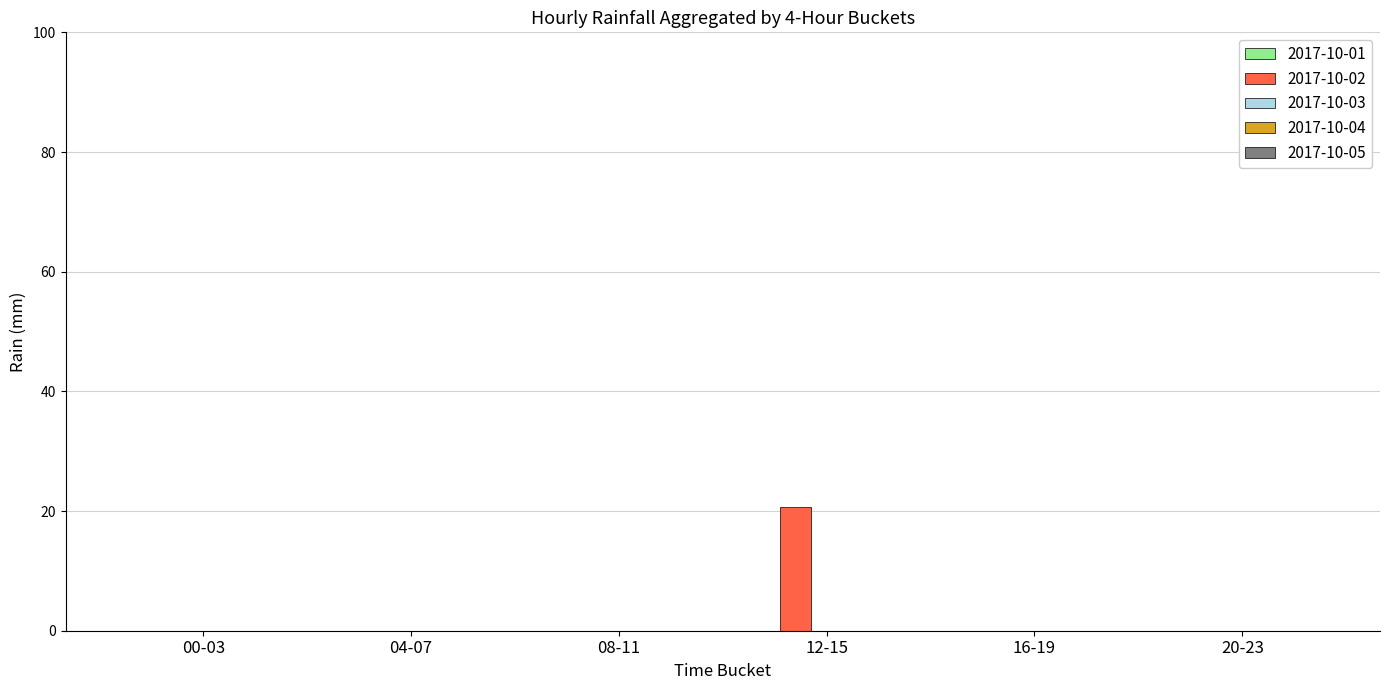

What is the greatest value displayed?

20.6